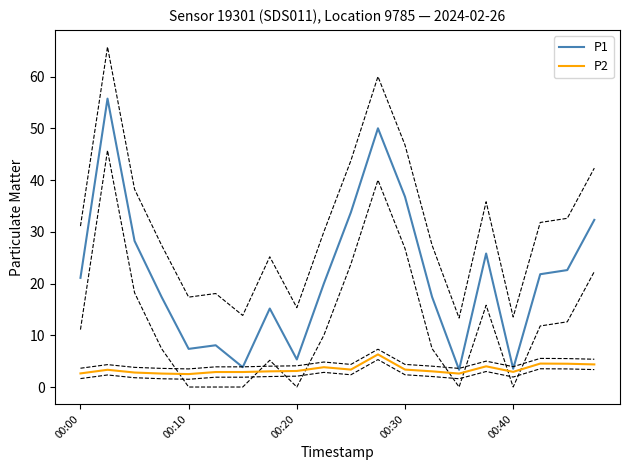

True or false: P1 and P2 intersect in this chart.

False